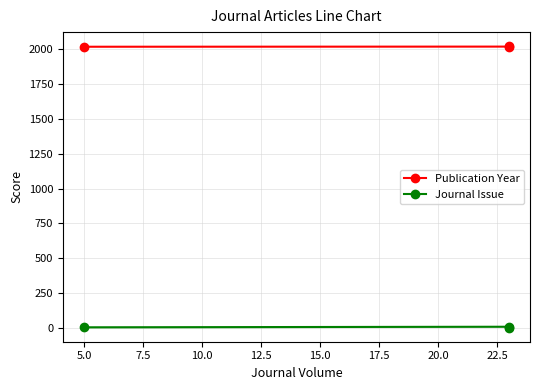

Between 2.5 and 5.0, which series saw the biggest shift?

Journal Issue